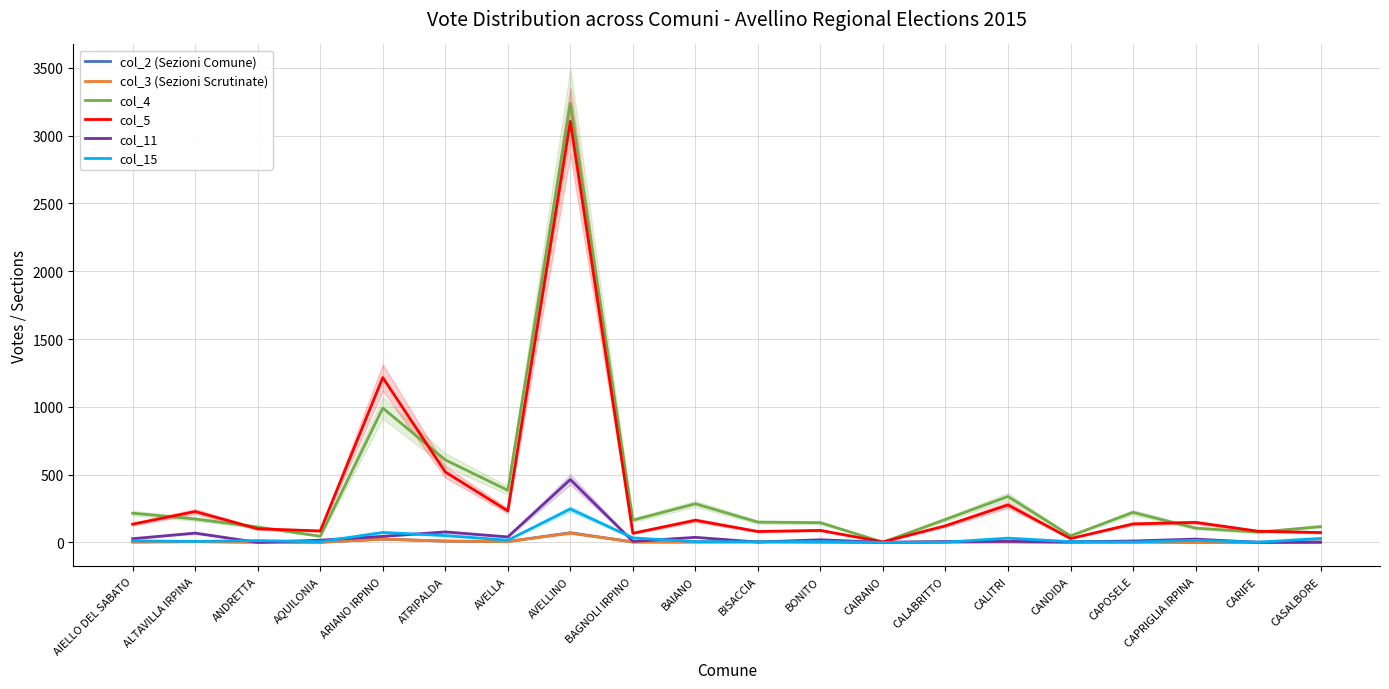

At which label is col_2 (Sezioni Comune) closest to 36?

ARIANO IRPINO